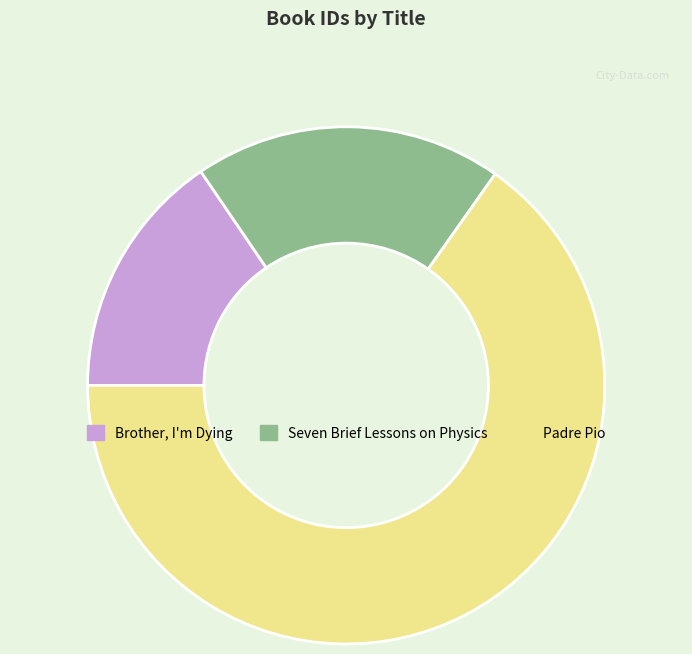

Which category accounts for the majority?

Padre Pio